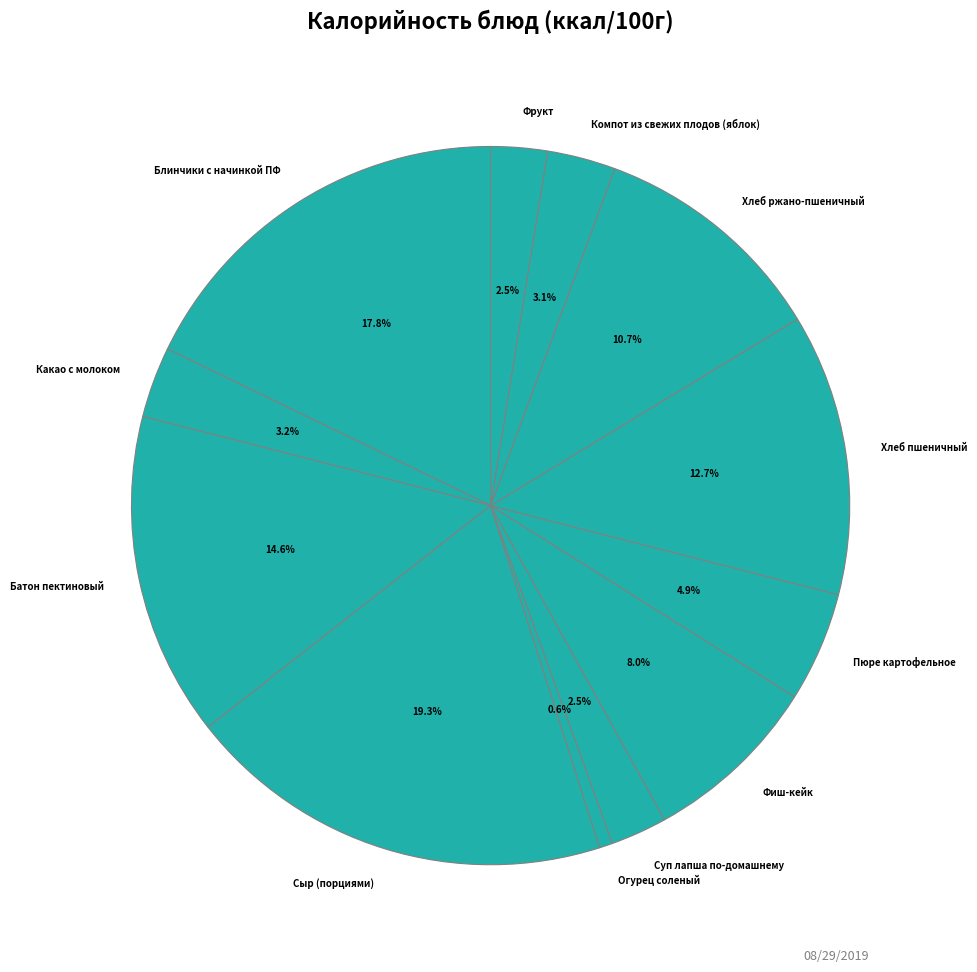

Is Пюре картофельное the majority of the pie?

No